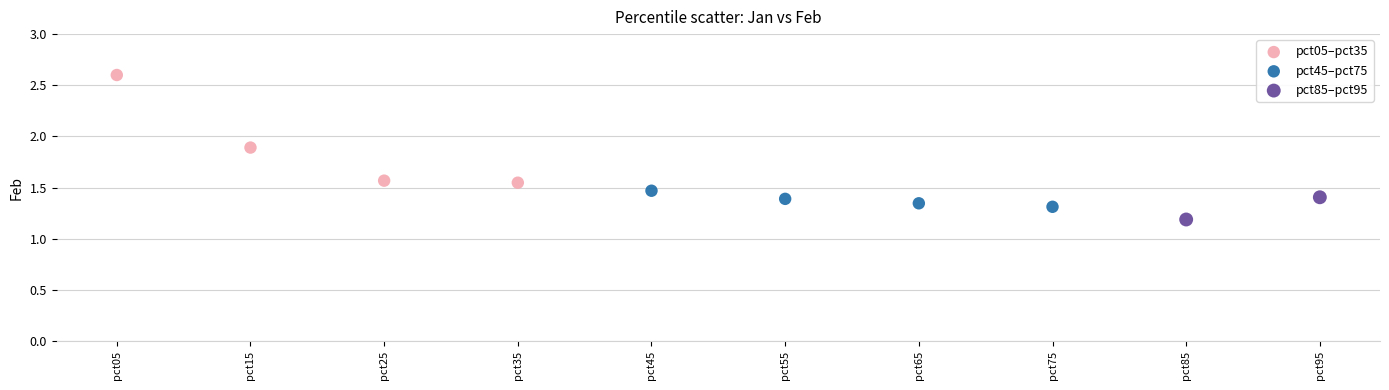

What are all the series names shown in the legend?

pct05–pct35, pct45–pct75, pct85–pct95